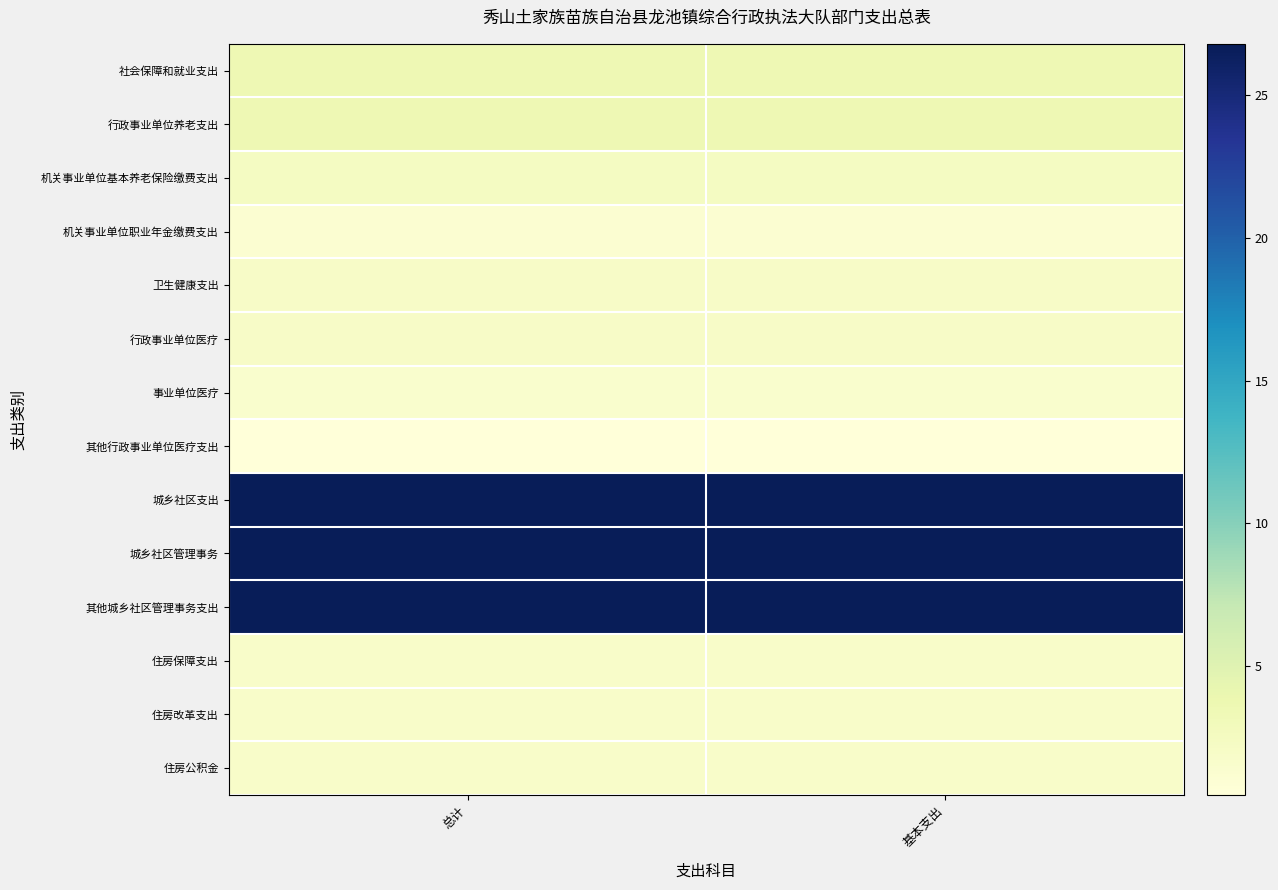

What is the difference between the highest and lowest values at 总计?

26.3